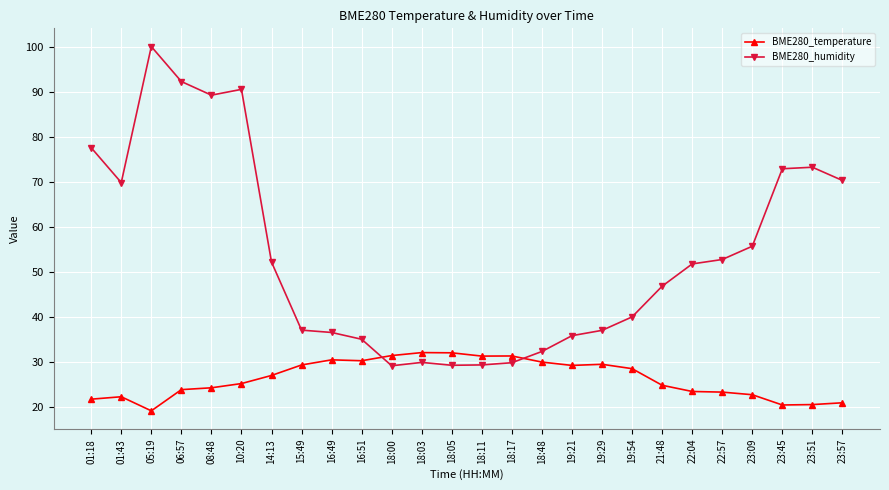

At which category does BME280_humidity reach its first local valley?

01:43